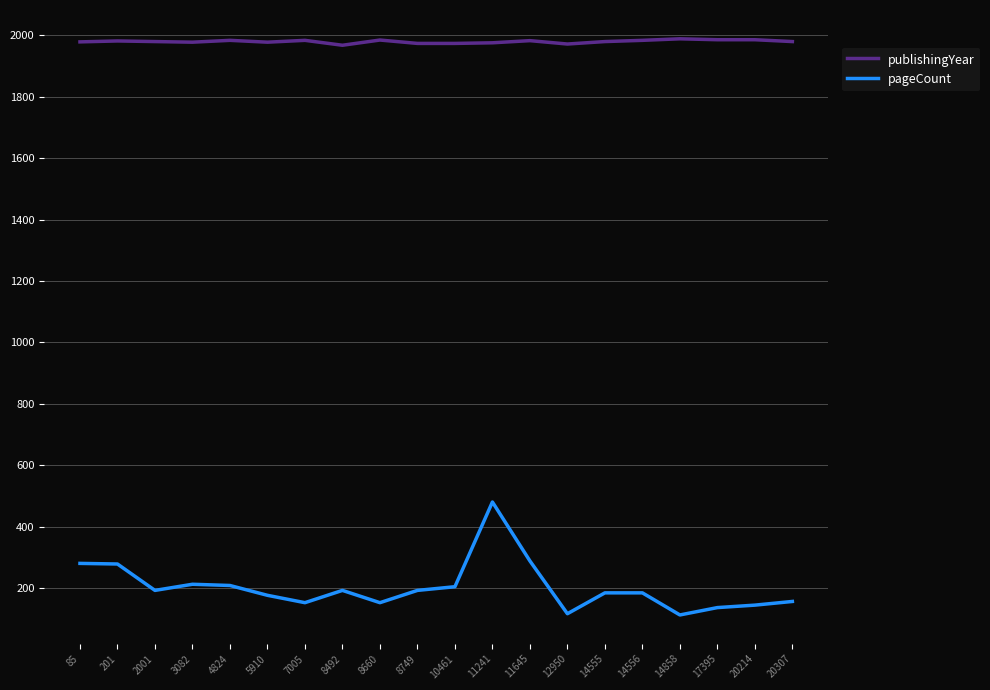

Between 85 and 5910, which series saw the biggest shift?

pageCount